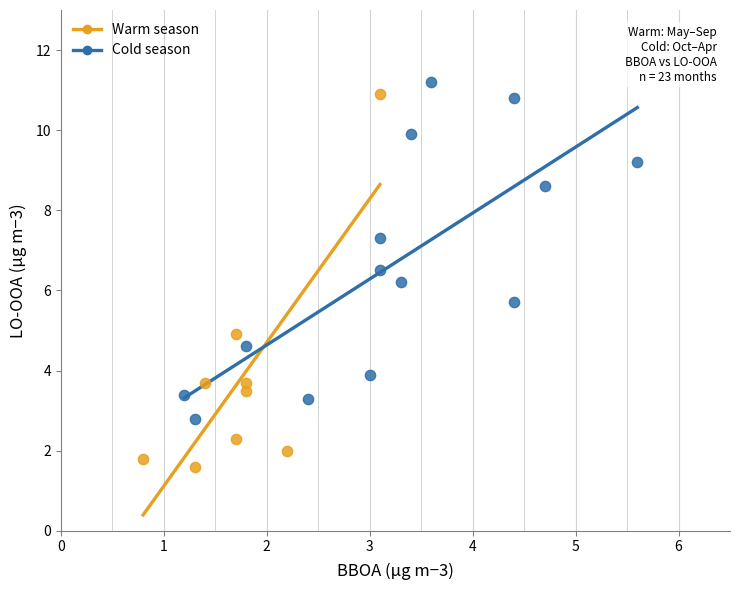

What are all the series names shown in the legend?

Warm season, Cold season